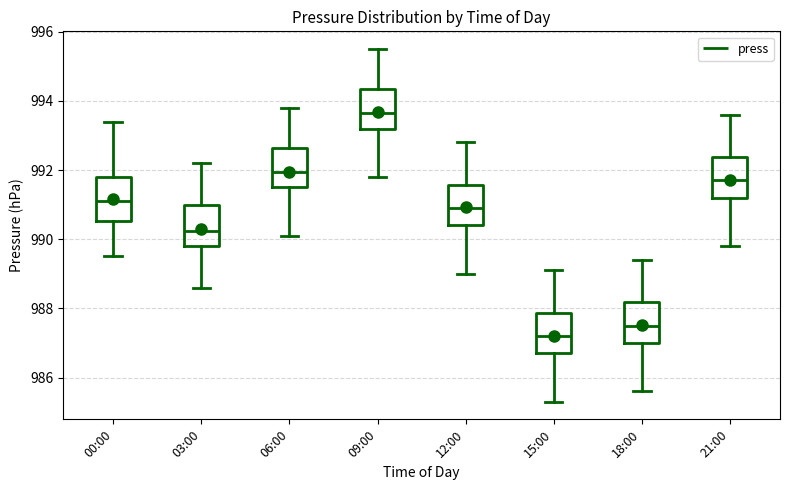

Reading left to right, transcribe this box plot: for each box, give where its median line is, the range the box spans, and where its two whiskers end, as read against the y-axis. The values are not printed on the chart, so give them approximately, as read against the axis.

00:00: median 991.2, box 990.6 to 991.8, whiskers 989.6 to 993.4
03:00: median 990.2, box 989.8 to 991.0, whiskers 988.6 to 992.2
06:00: median 992.0, box 991.6 to 992.6, whiskers 990.2 to 993.8
09:00: median 993.6, box 993.2 to 994.4, whiskers 991.8 to 995.6
12:00: median 991.0, box 990.4 to 991.6, whiskers 989.0 to 992.8
15:00: median 987.2, box 986.8 to 987.8, whiskers 985.4 to 989.2
18:00: median 987.6, box 987.0 to 988.2, whiskers 985.6 to 989.4
21:00: median 991.8, box 991.2 to 992.4, whiskers 989.8 to 993.6